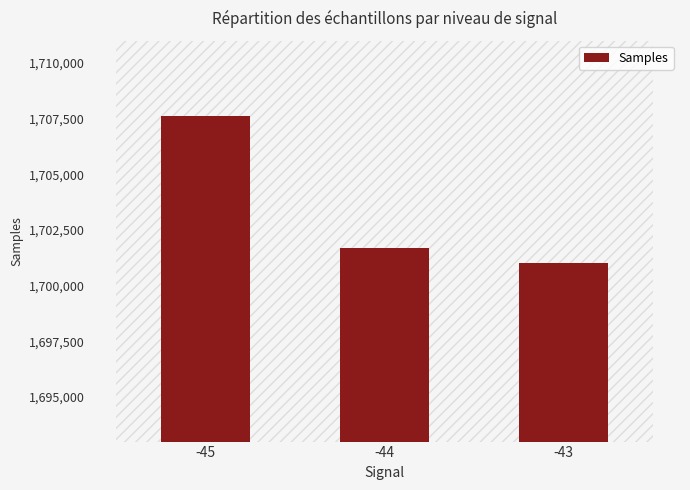

At which category does the chart reach its peak across all series?

-45